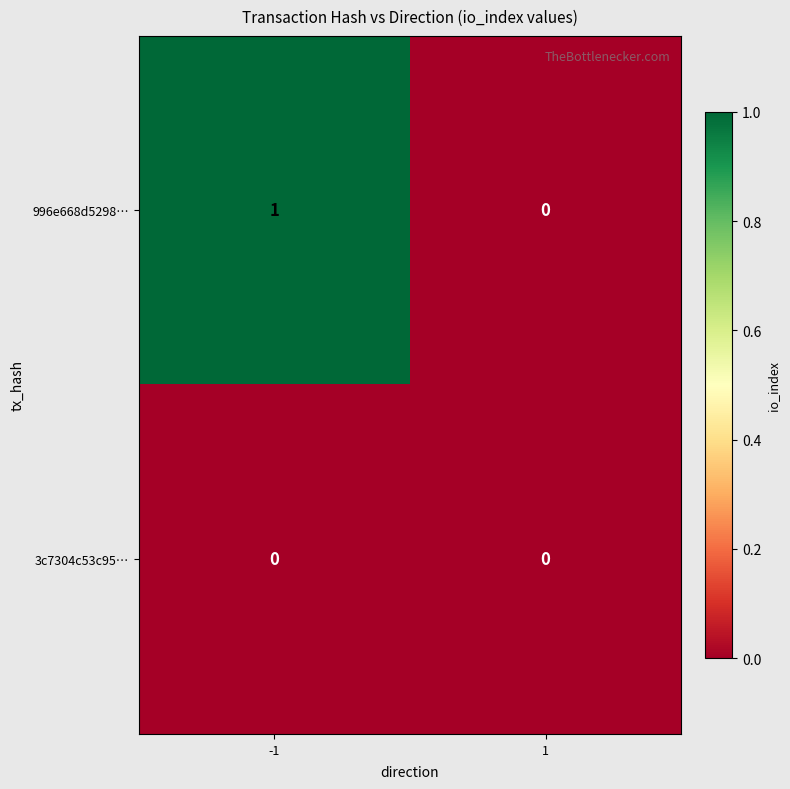

The 996e668d5298… series shows 1 at 1. True or false?

False